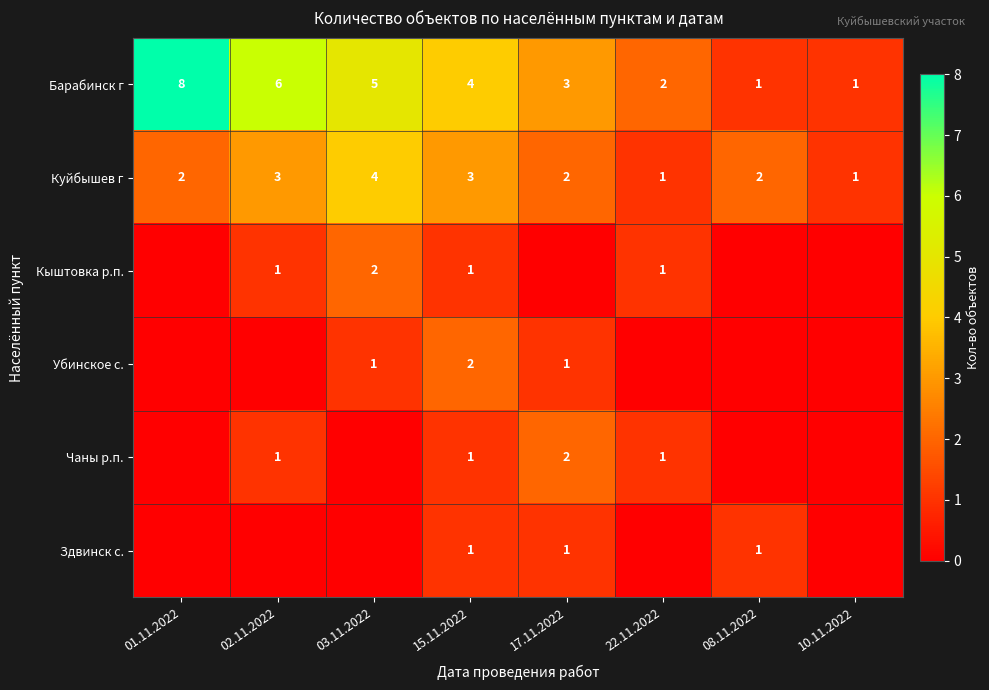

What is the sum of all Барабинск г values?

30